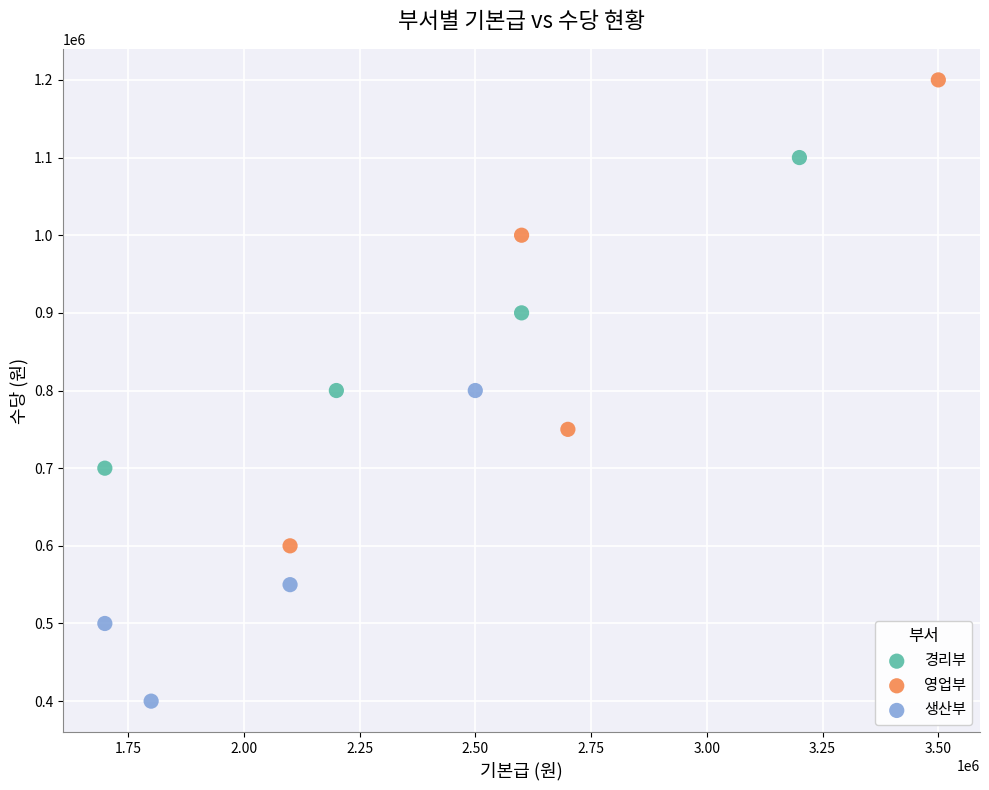

Which series reaches the maximum Y coordinate?

영업부